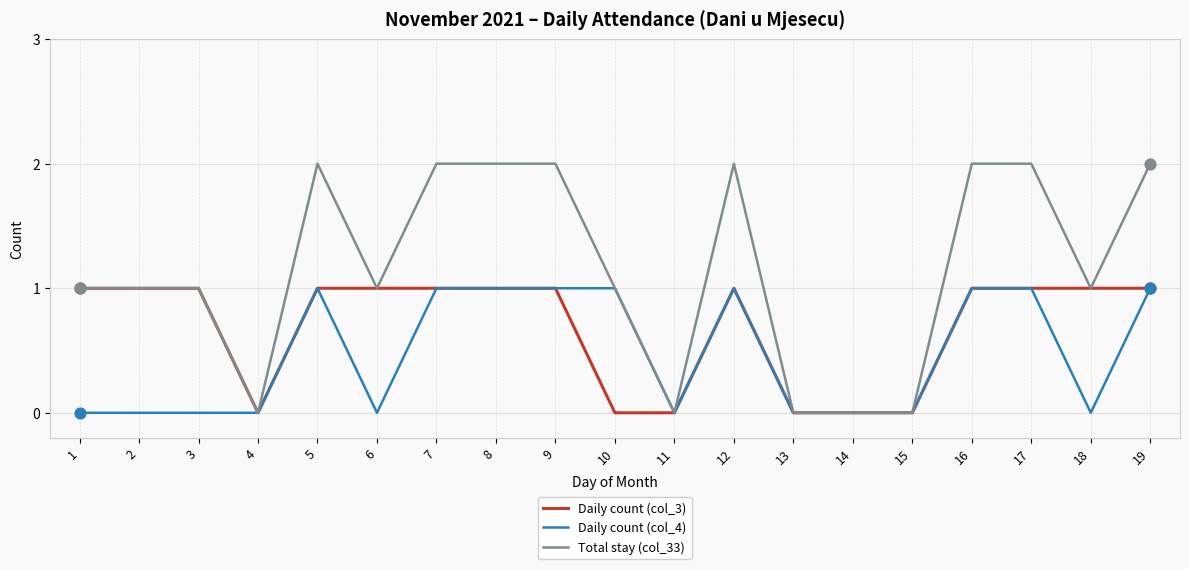

Which series has the largest total across all categories?

Total stay (col_33)